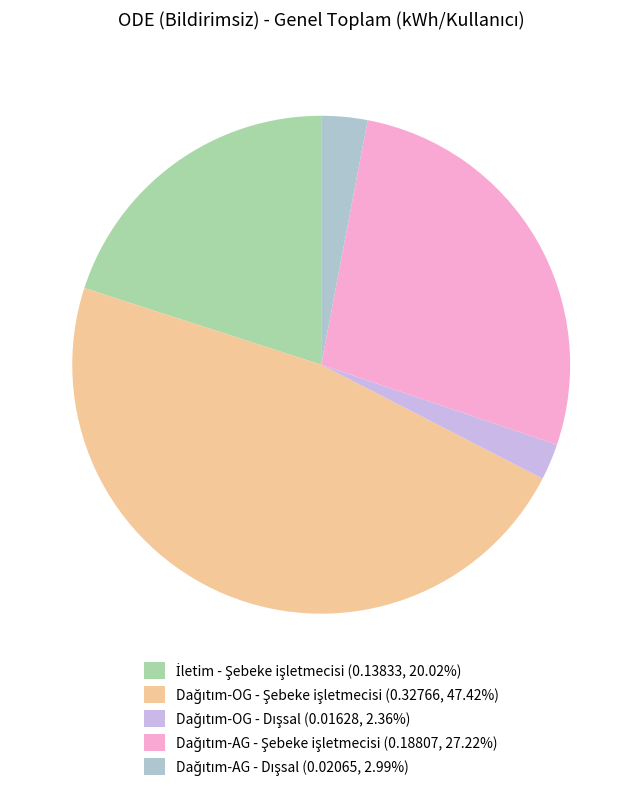

To the nearest percent, what percentage of the pie is Dağıtım-OG - Dışsal?

2%